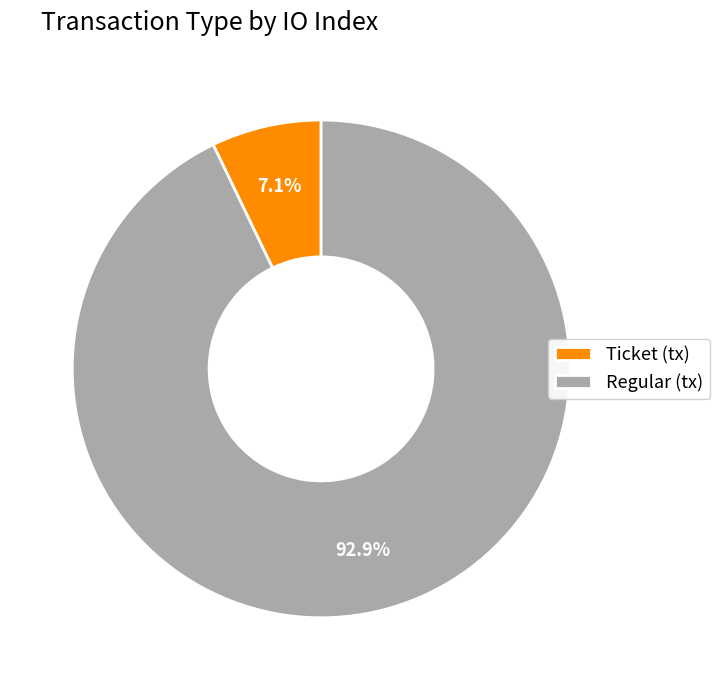

What is the largest slice in the pie chart?

Regular